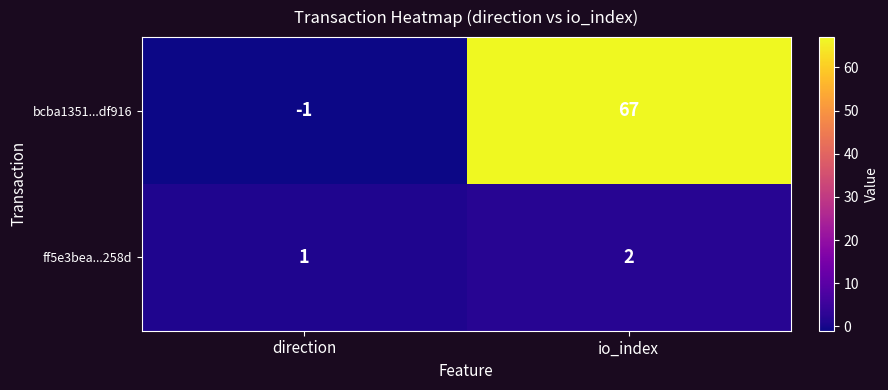

Which label corresponds to the smallest value in the chart?

direction